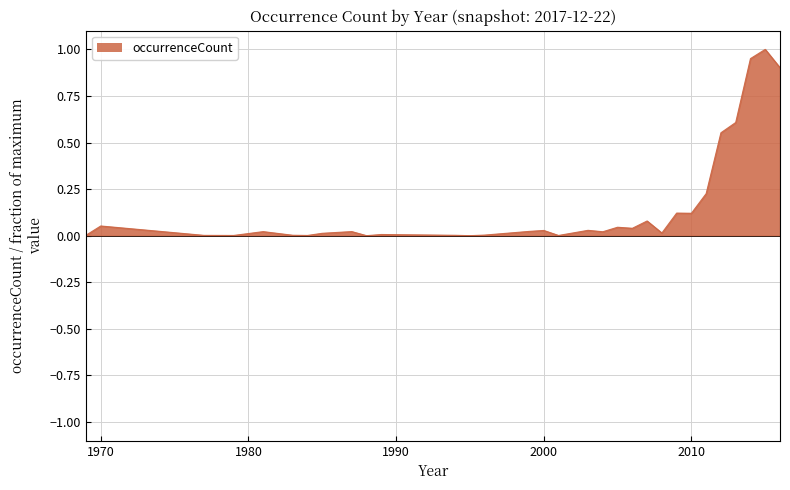

What is the difference between the maximum and second lowest values?

1.0